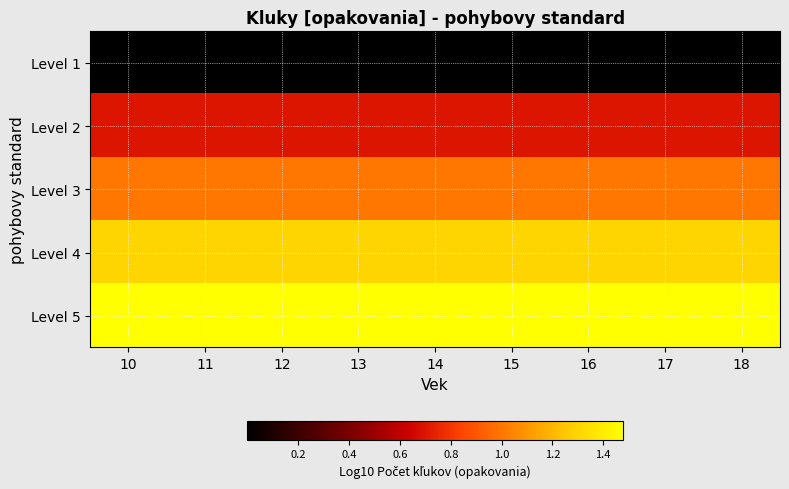

Reading right to left, list all the values displayed in this chart.

Level 1: 18=0.0	17=0.0	16=0.0	15=0.0	14=0.0	13=0.0	12=0.0	11=0.0	10=0.0
Level 2: 18=0.7	17=0.7	16=0.7	15=0.7	14=0.7	13=0.7	12=0.7	11=0.7	10=0.7
Level 3: 18=1.0	17=1.0	16=1.0	15=1.0	14=1.0	13=1.0	12=1.0	11=1.0	10=1.0
Level 4: 18=1.3	17=1.3	16=1.3	15=1.3	14=1.3	13=1.3	12=1.3	11=1.3	10=1.3
Level 5: 18=1.5	17=1.5	16=1.5	15=1.5	14=1.5	13=1.5	12=1.5	11=1.5	10=1.5